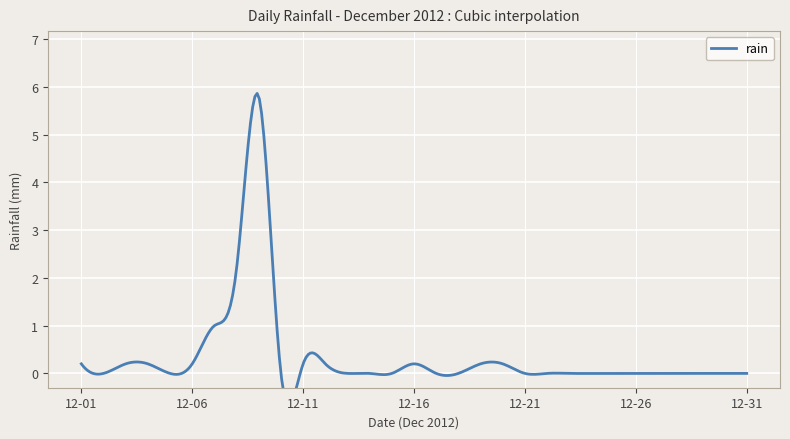

What is the ratio of the value at 2012-12-11 to the value at 2012-12-07?

0.2